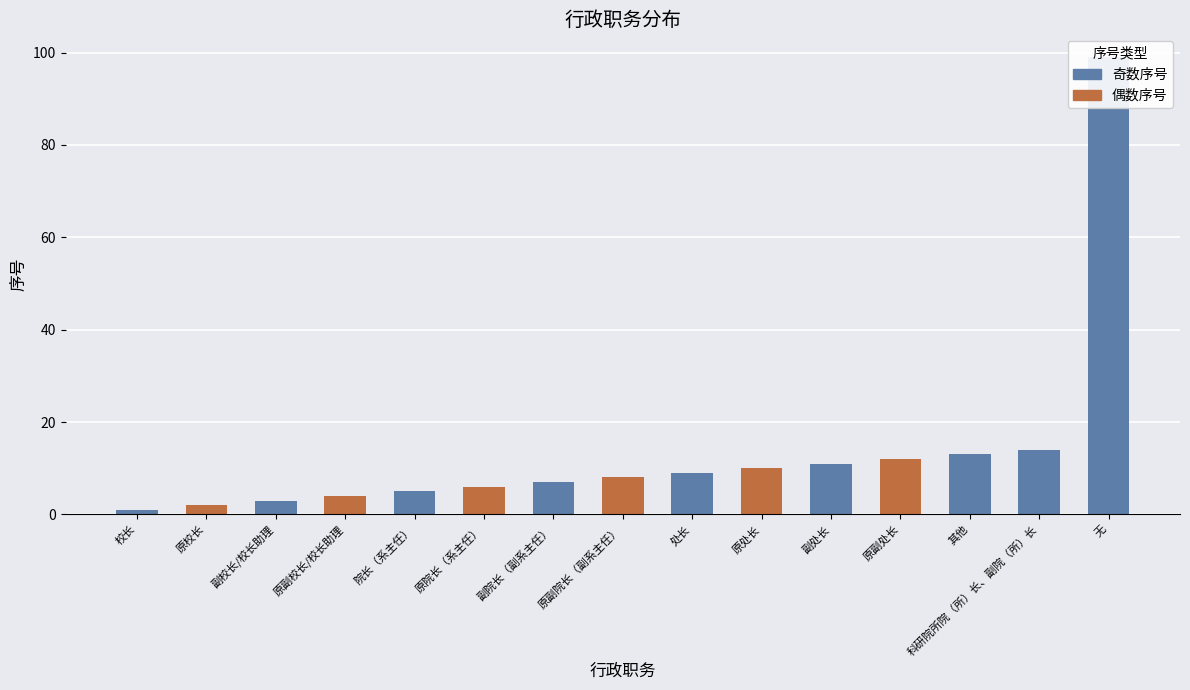

List the labels in order of value, largest first.

无, 科研院所院（所）长、副院（所）长, 其他, 原副处长, 副处长, 原处长, 处长, 原副院长（副系主任）, 副院长（副系主任）, 原院长（系主任）, 院长（系主任）, 原副校长/校长助理, 副校长/校长助理, 原校长, 校长